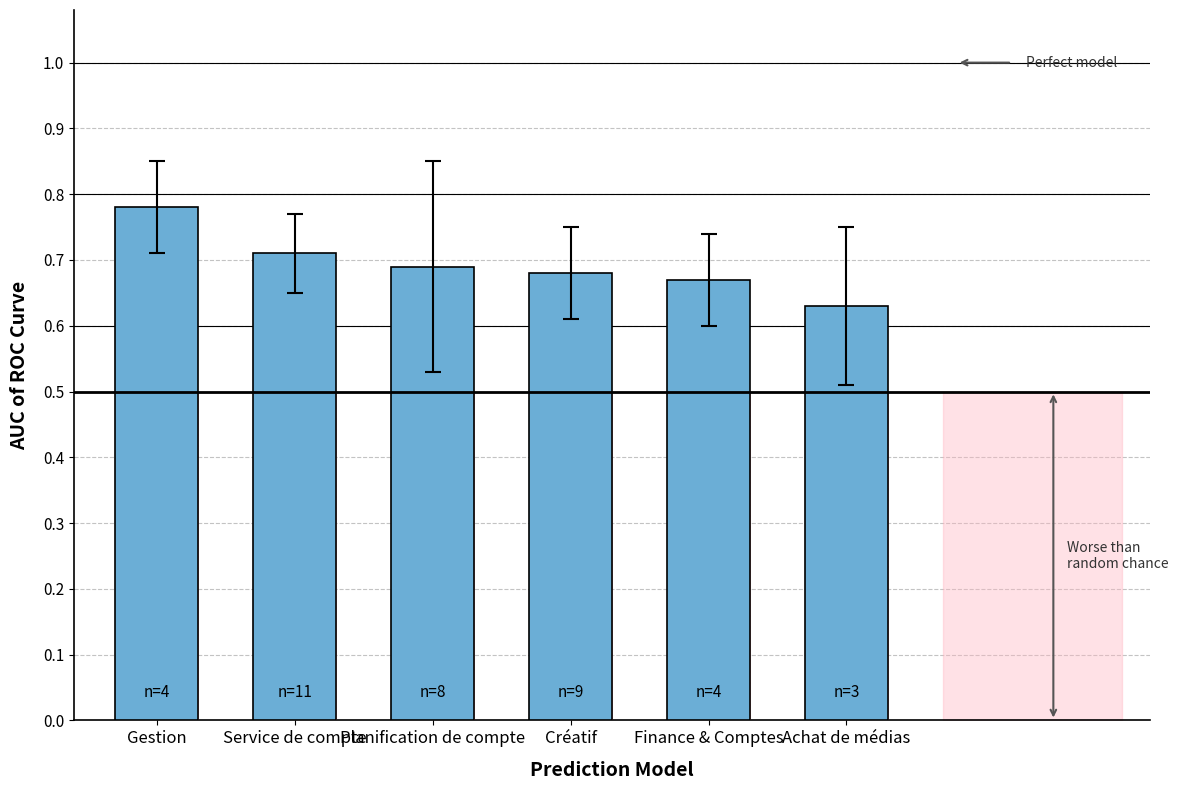

List the labels in order of value, largest first.

Gestion, Service de compte, Planification de compte, Créatif, Finance & Comptes, Achat de médias